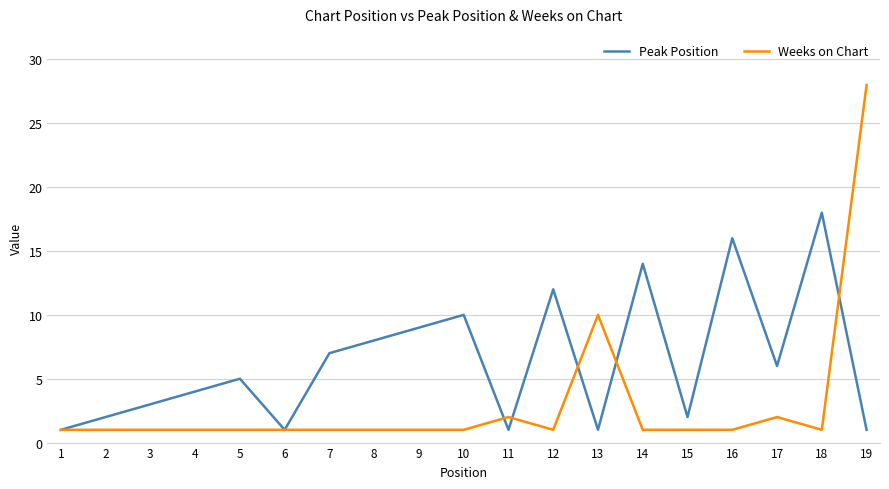

Which series has the widest spread of values?

Weeks on Chart